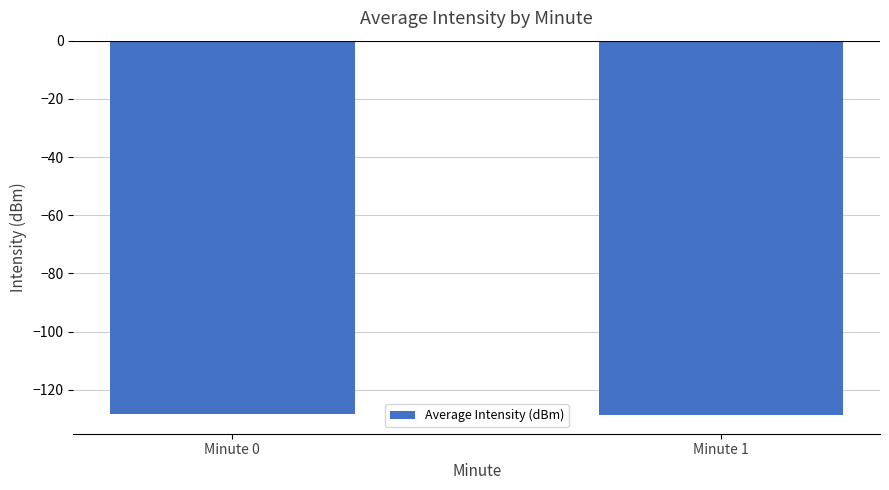

Is it true that the value at Minute 0 is -128.2?

True